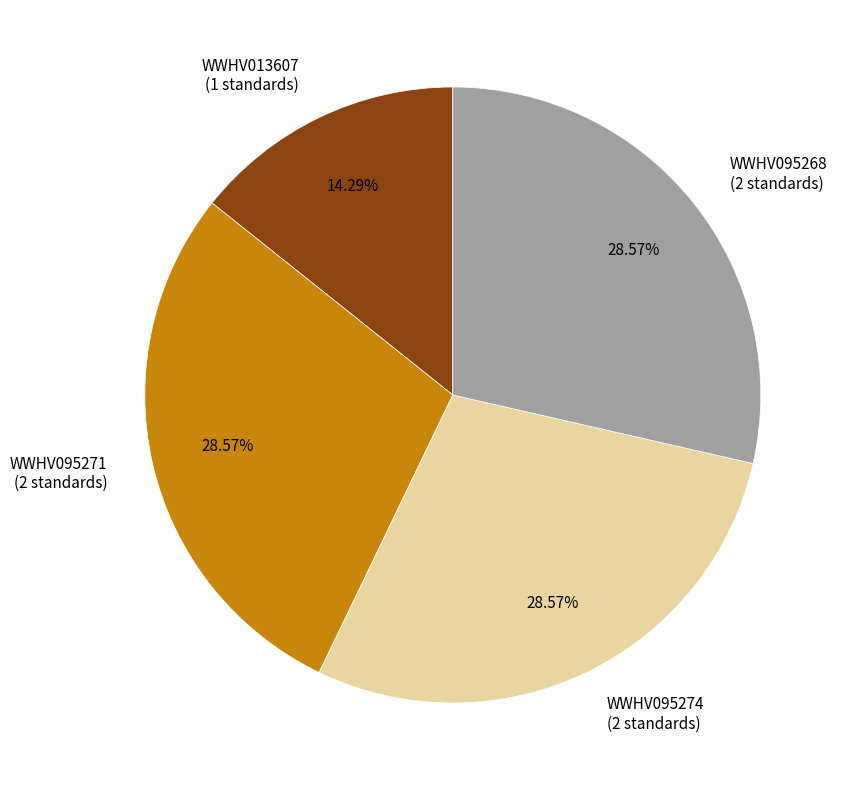

To the nearest percent, what is the combined percentage of WWHV095271 and WWHV095268?

57%